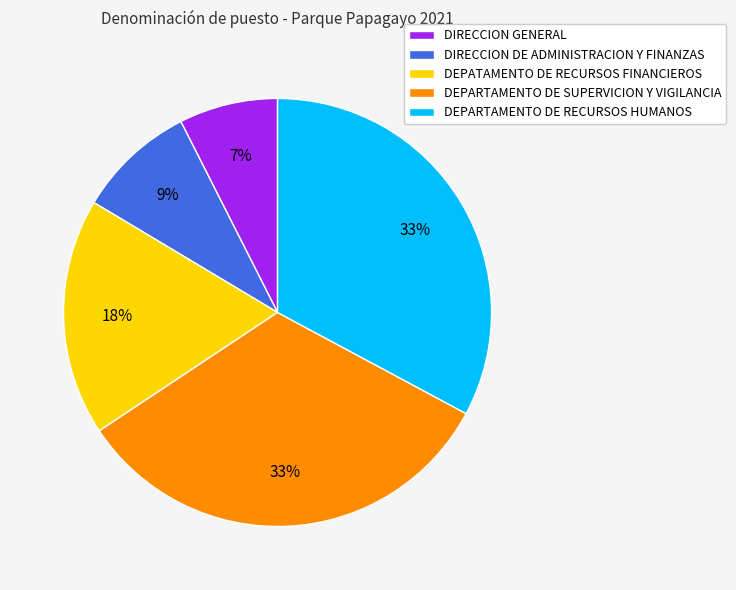

Do DEPATAMENTO DE RECURSOS FINANCIEROS and DEPARTAMENTO DE RECURSOS HUMANOS together represent more than half of the pie?

Yes